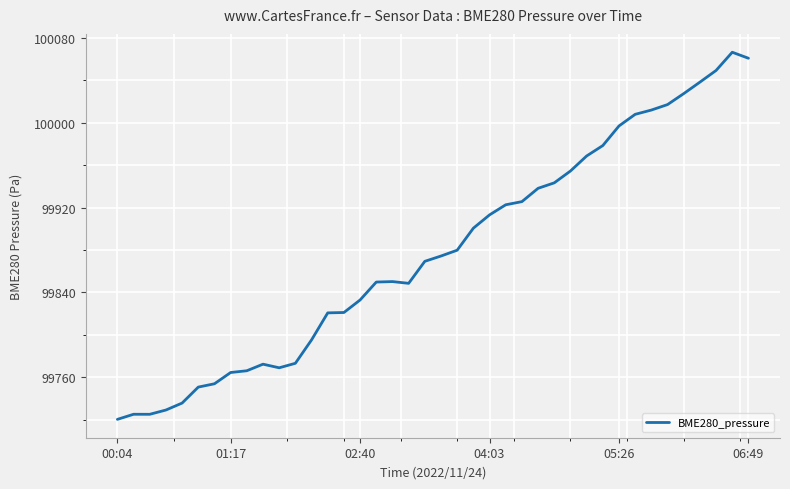

What is the difference between the second highest and second lowest values?

335.7